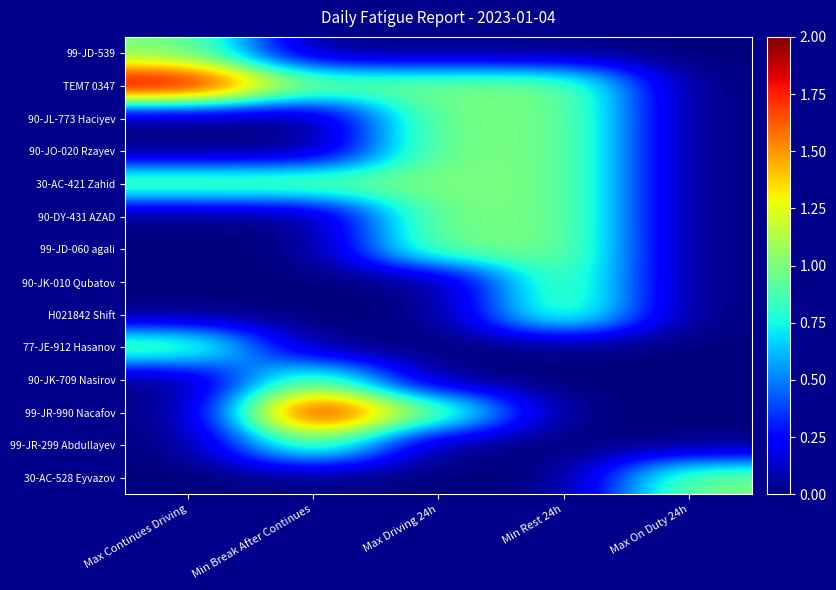

Reading left to right, transcribe all the data shown in this chart.

99-JD-539: Max Continues Driving=1	Min Break After Continues=0	Max Driving 24h=0	Min Rest 24h=0	Max On Duty 24h=0
TEM7 0347: Max Continues Driving=2	Min Break After Continues=1	Max Driving 24h=1	Min Rest 24h=1	Max On Duty 24h=0
90-JL-773 Haciyev: Max Continues Driving=0	Min Break After Continues=0	Max Driving 24h=1	Min Rest 24h=1	Max On Duty 24h=0
90-JO-020 Rzayev: Max Continues Driving=0	Min Break After Continues=0	Max Driving 24h=1	Min Rest 24h=1	Max On Duty 24h=0
30-AC-421 Zahid: Max Continues Driving=1	Min Break After Continues=1	Max Driving 24h=1	Min Rest 24h=1	Max On Duty 24h=0
90-DY-431 AZAD: Max Continues Driving=0	Min Break After Continues=0	Max Driving 24h=1	Min Rest 24h=1	Max On Duty 24h=0
99-JD-060 agali: Max Continues Driving=0	Min Break After Continues=0	Max Driving 24h=1	Min Rest 24h=1	Max On Duty 24h=0
90-JK-010 Qubatov: Max Continues Driving=0	Min Break After Continues=0	Max Driving 24h=0	Min Rest 24h=1	Max On Duty 24h=0
H021842 Shift: Max Continues Driving=0	Min Break After Continues=0	Max Driving 24h=0	Min Rest 24h=1	Max On Duty 24h=0
77-JE-912 Hasanov: Max Continues Driving=1	Min Break After Continues=0	Max Driving 24h=0	Min Rest 24h=0	Max On Duty 24h=0
90-JK-709 Nasirov: Max Continues Driving=0	Min Break After Continues=1	Max Driving 24h=0	Min Rest 24h=0	Max On Duty 24h=0
99-JR-990 Nacafov: Max Continues Driving=0	Min Break After Continues=2	Max Driving 24h=1	Min Rest 24h=0	Max On Duty 24h=0
99-JR-299 Abdullayev: Max Continues Driving=0	Min Break After Continues=1	Max Driving 24h=0	Min Rest 24h=0	Max On Duty 24h=0
30-AC-528 Eyvazov: Max Continues Driving=0	Min Break After Continues=0	Max Driving 24h=0	Min Rest 24h=0	Max On Duty 24h=1